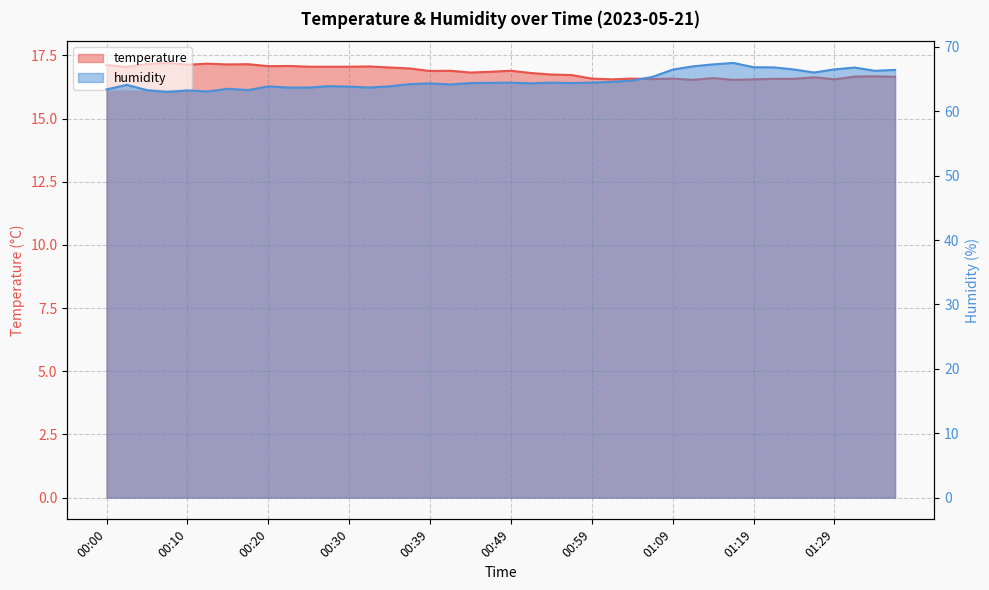

How many interior local valleys does the temperature series have?

11